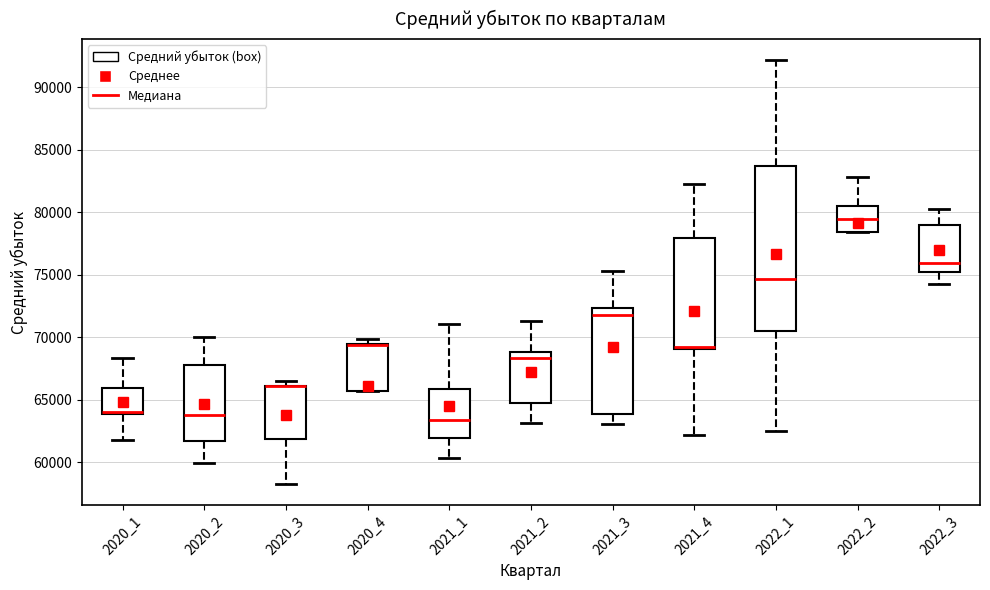

Reading left to right, transcribe this box plot: for each box, give where its median line is, the range the box spans, and where its two whiskers end, as read against the y-axis. The values are not printed on the chart, so give them approximately, as read against the axis.

2020_1: median 64000 (drawn on the box's lower edge), box 64000 to 66000, whiskers 62000 to 68500
2020_2: median 64000, box 61500 to 68000, whiskers 60000 to 70000
2020_3: median 66000 (drawn on the box's upper edge), box 62000 to 66000, whiskers 58500 to 66500
2020_4: median 69500 (drawn on the box's upper edge), box 65500 to 69500, whiskers 65500 to 70000
2021_1: median 63500, box 62000 to 66000, whiskers 60500 to 71000
2021_2: median 68500, box 64500 to 69000, whiskers 63000 to 71500
2021_3: median 72000, box 64000 to 72500, whiskers 63000 to 75500
2021_4: median 69500, box 69000 to 78000, whiskers 62000 to 82500
2022_1: median 74500, box 70500 to 83500, whiskers 62500 to 92000
2022_2: median 79500, box 78500 to 80500, whiskers 78500 to 83000
2022_3: median 76000, box 75000 to 79000, whiskers 74500 to 80500